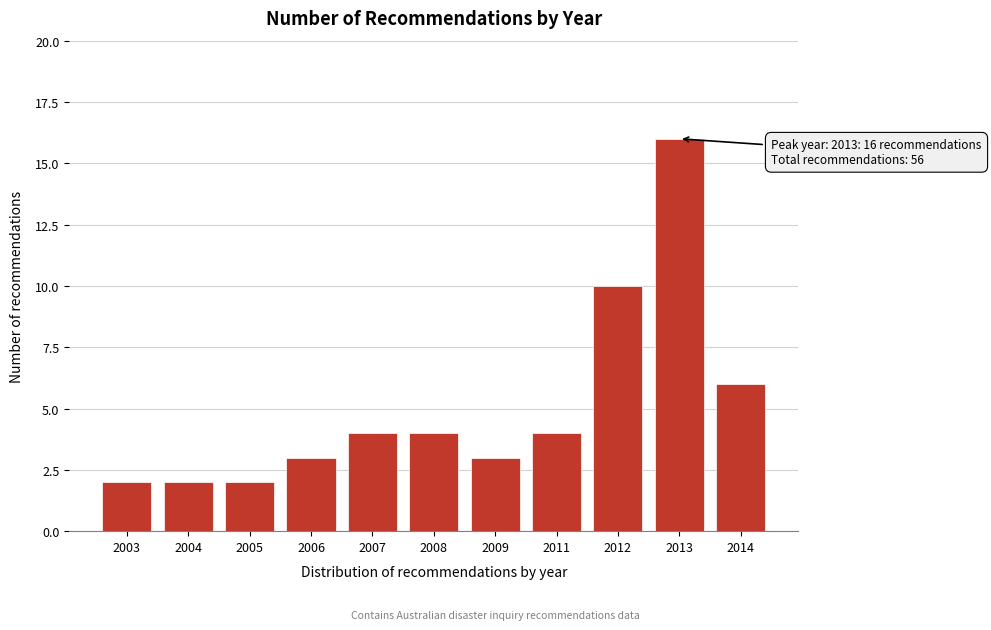

Reading left to right, transcribe all the data shown in this chart.

2003=2	2004=2	2005=2	2006=3	2007=4	2008=4	2009=3	2011=4	2012=10	2013=16	2014=6